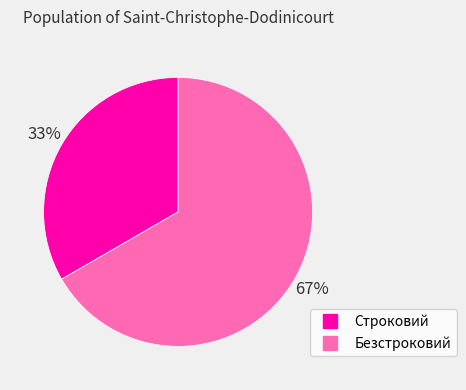

Does Строковий account for over 50% of the chart?

No